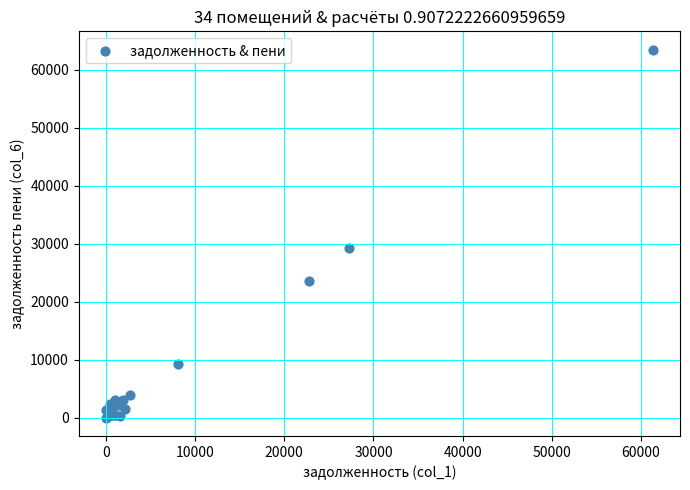

What Y value in the scatter plot is closest to 31722?

29209.8